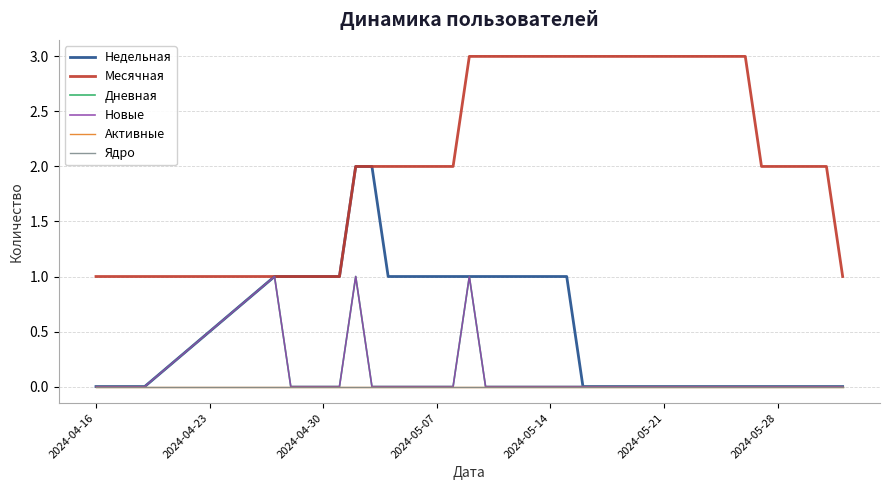

Is this an area chart (filled region under the line)?

No